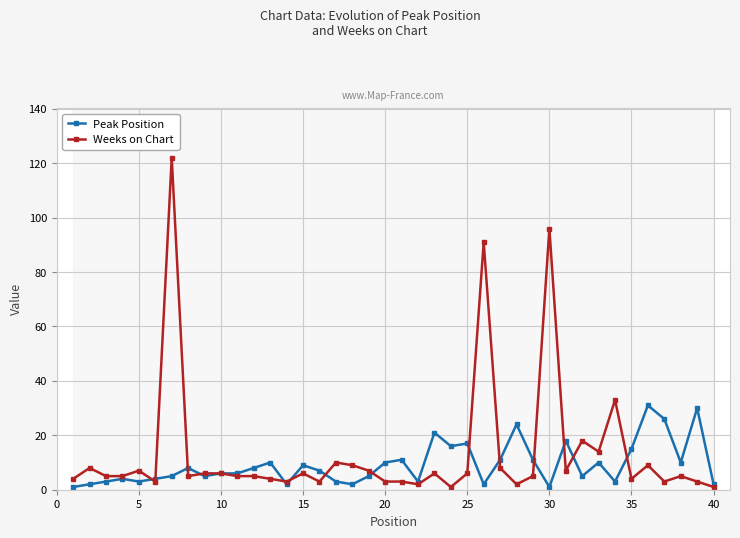

True or false: Peak Position has more than 2 interior local peaks.

True